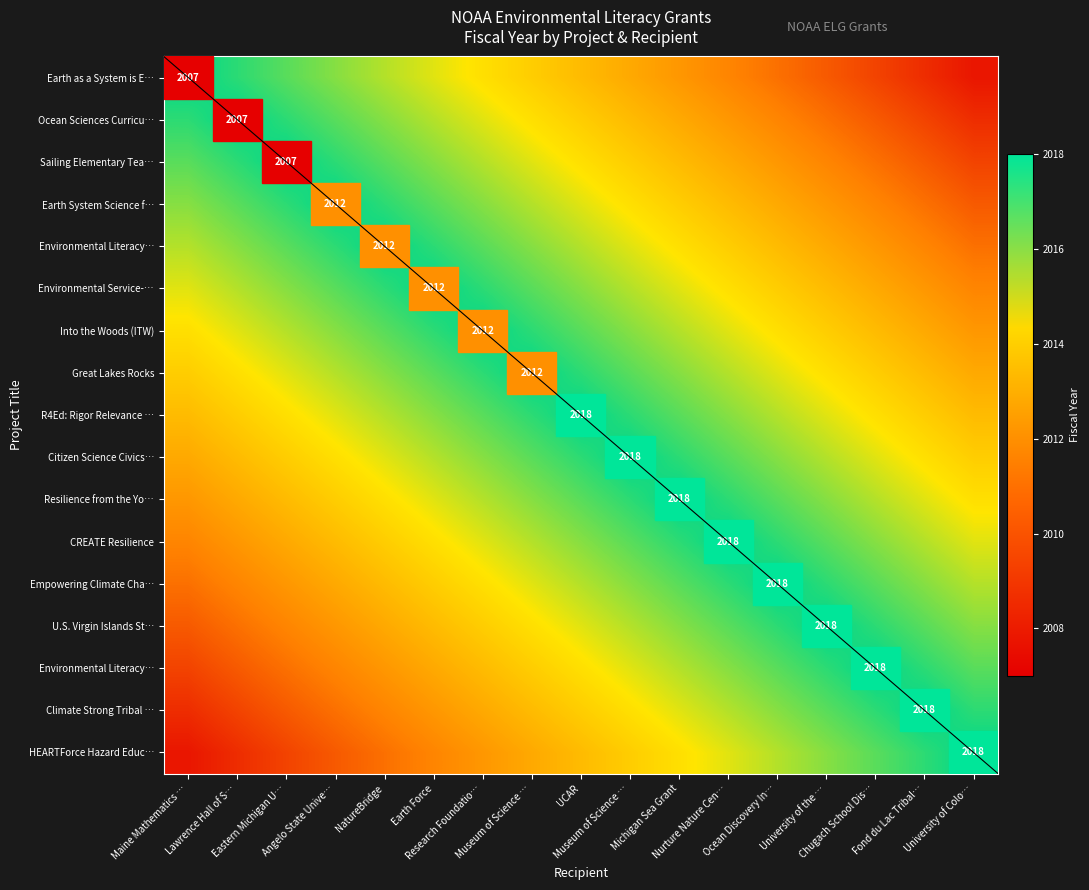

Count the number of data series in this chart.

17